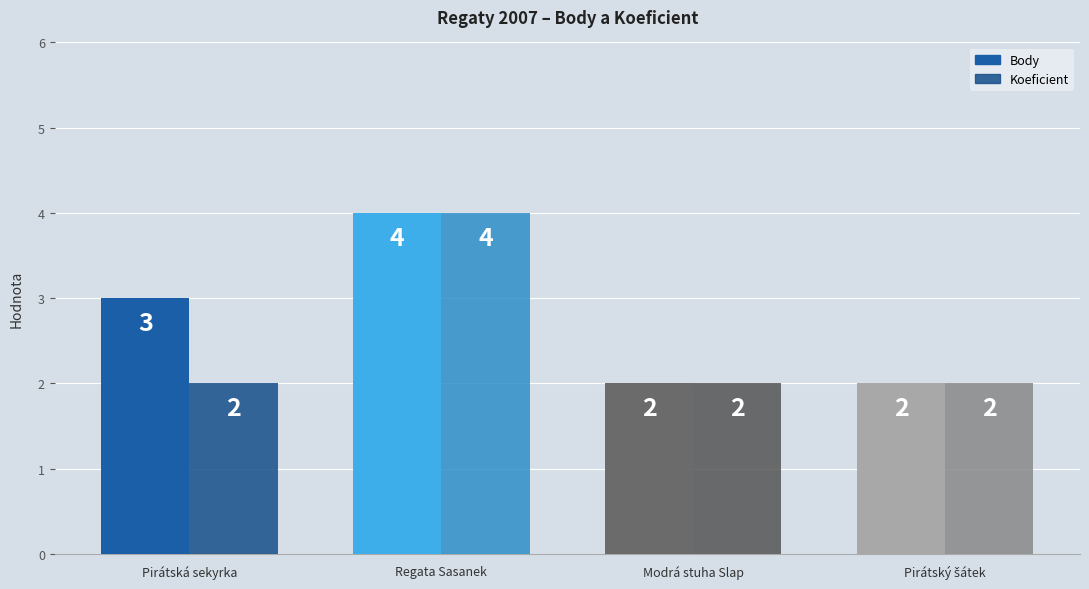

At which category is the sum across all series the highest?

Regata Sasanek